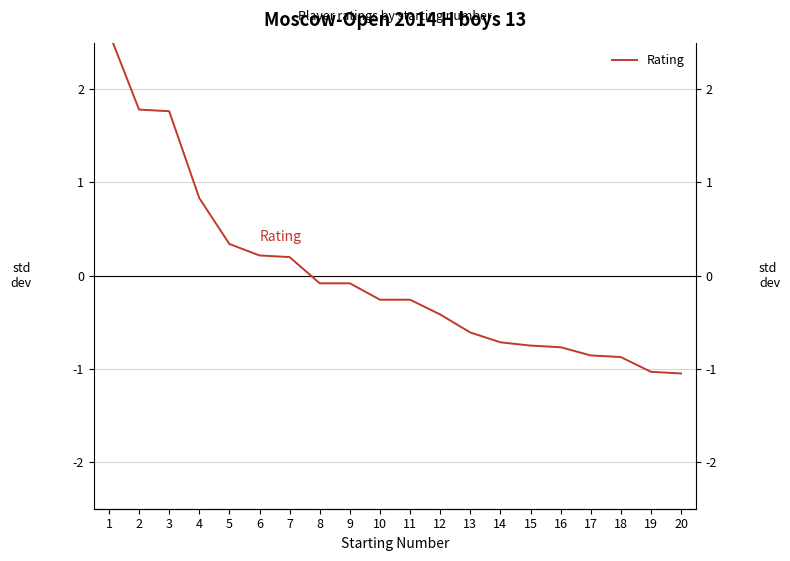

How many data points does each series have?

20